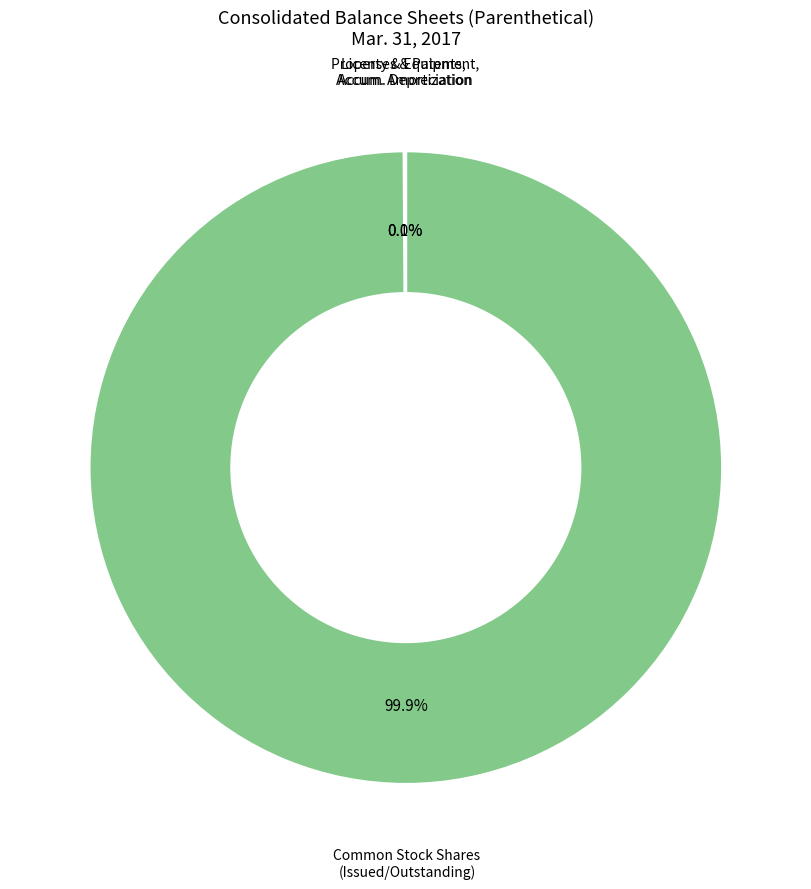

Does any single category account for the majority?

Yes